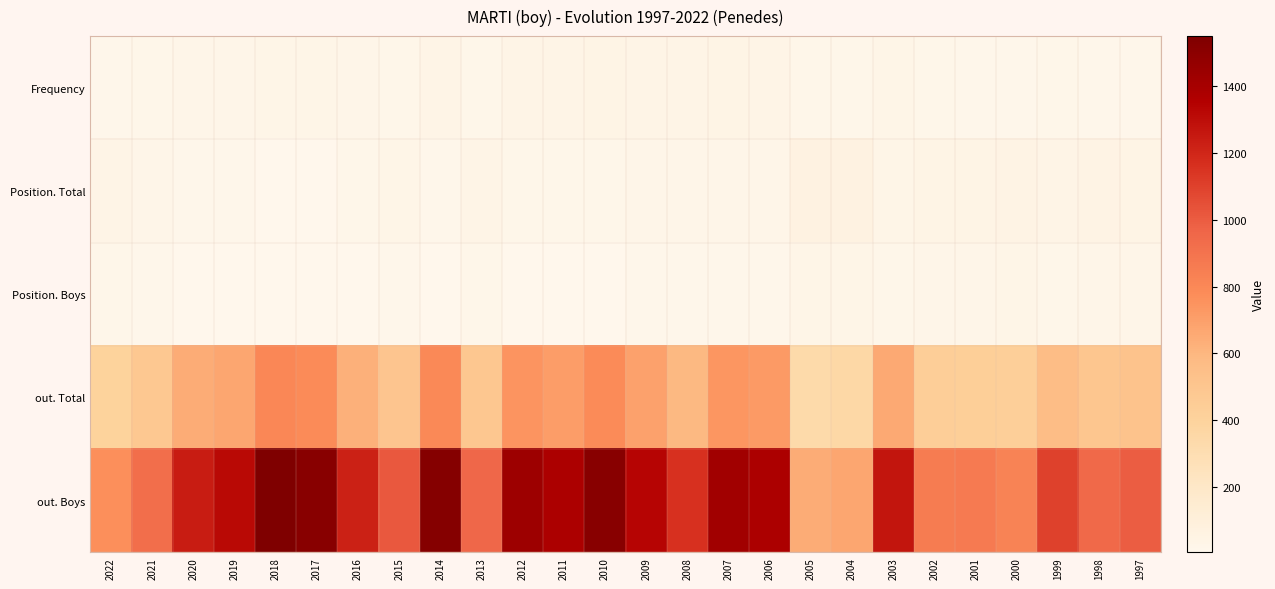

At how many categories does at least one series exceed 228?

26